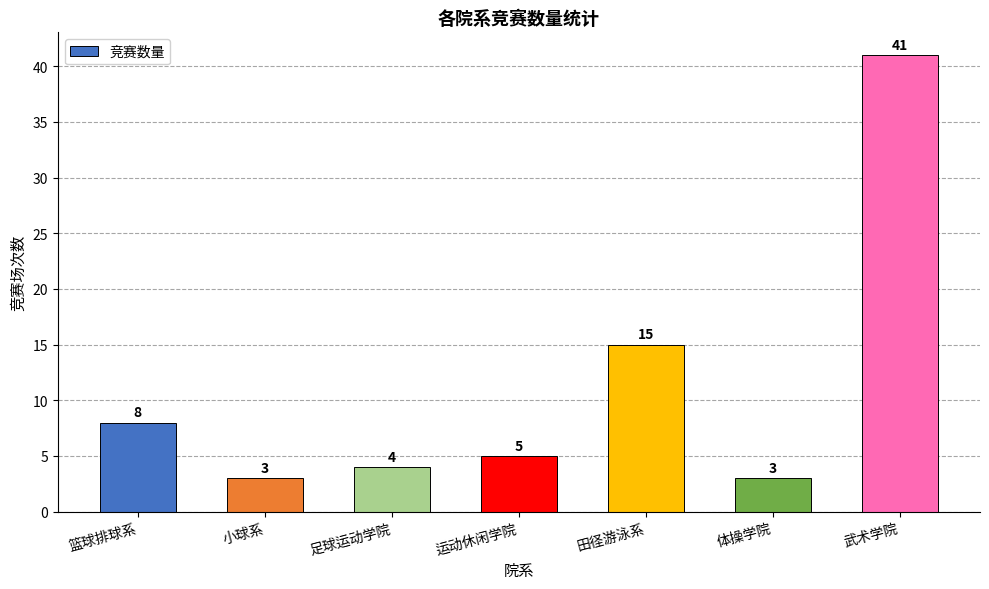

What is the label of the 1st bar from the left?

篮球排球系